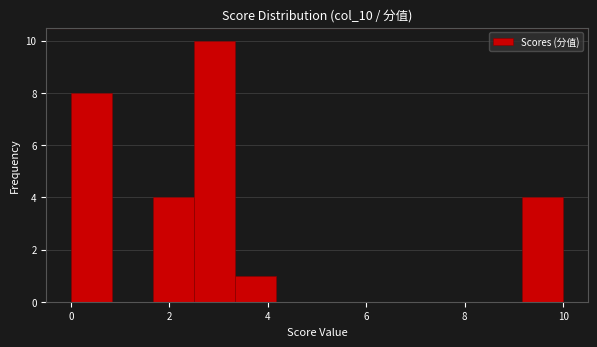

Reading left to right, list every bar in this chart as the range it spans on the x-axis followed by its height. Neither the bar edges nor the heights are printed on the chart, so give them approximately, as read against the axes.

0.0 to 0.8: 8
0.8 to 1.6: 0
1.6 to 2.6: 4
2.6 to 3.4: 10
3.4 to 4.2: 1
4.2 to 5.0: 0
5.0 to 5.8: 0
5.8 to 6.6: 0
6.6 to 7.6: 0
7.6 to 8.4: 0
8.4 to 9.2: 0
9.2 to 10.0: 4